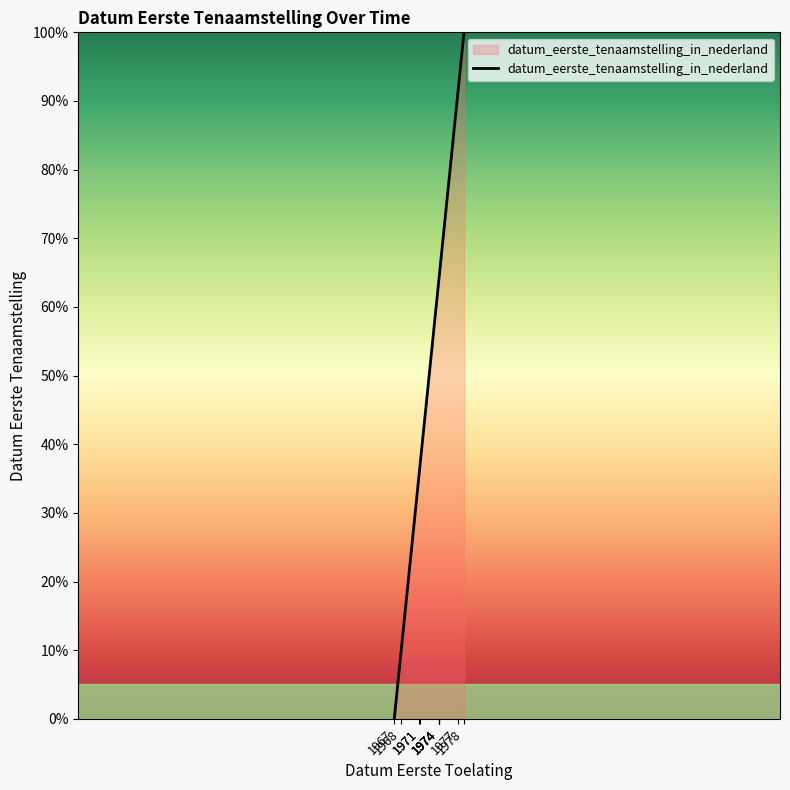

List the labels in order of value, smallest first.

1967, 1968, 1971, 1971, 1974, 1974, 1974, 1974, 1977, 1978